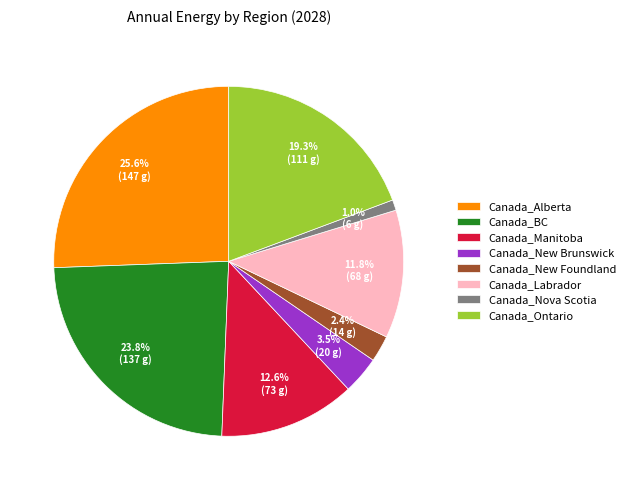

Which category has the biggest portion of the pie?

Canada_Alberta